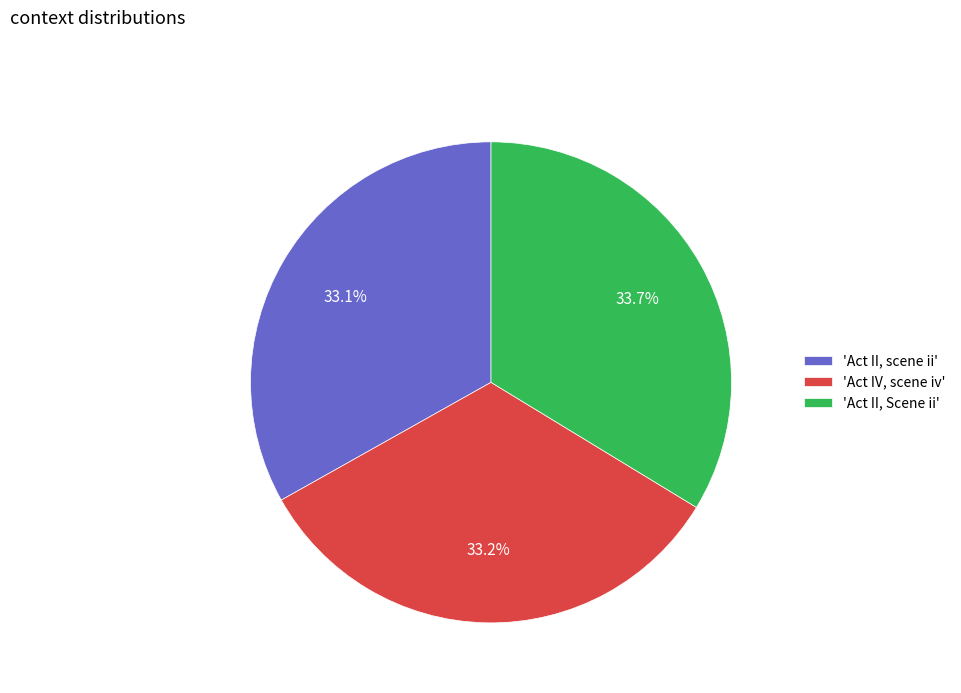

Approximately how many times larger is the value at 'Act II, scene ii' compared to 'Act II, Scene ii'?

1.0